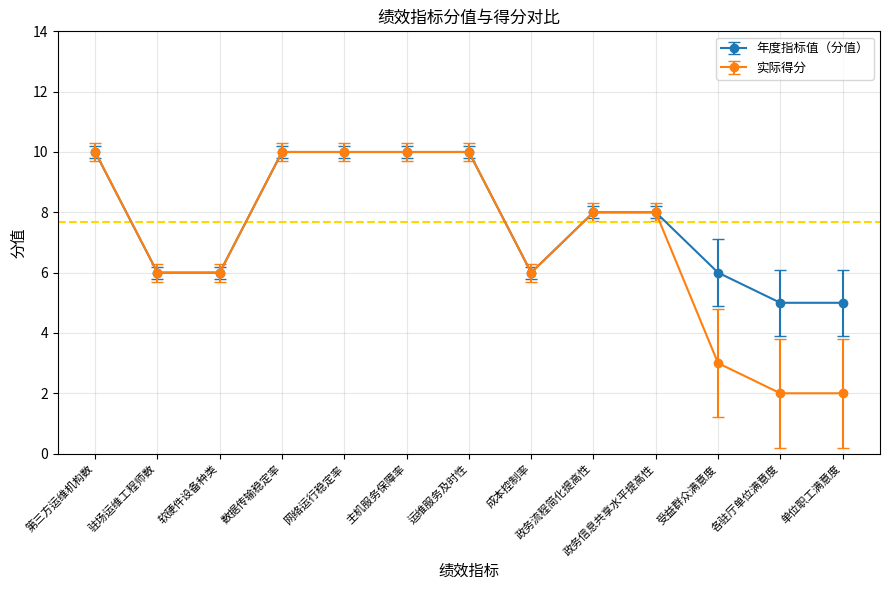

How many 实际得分 values are between 6 and 10?

10